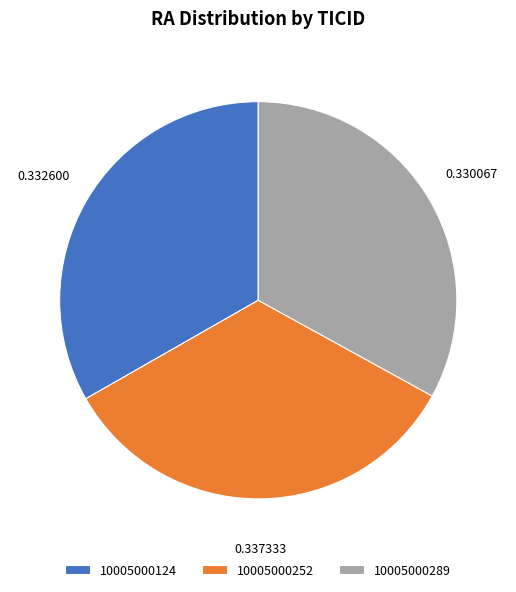

Is the sum of 10005000252 and 10005000289 greater than half?

Yes